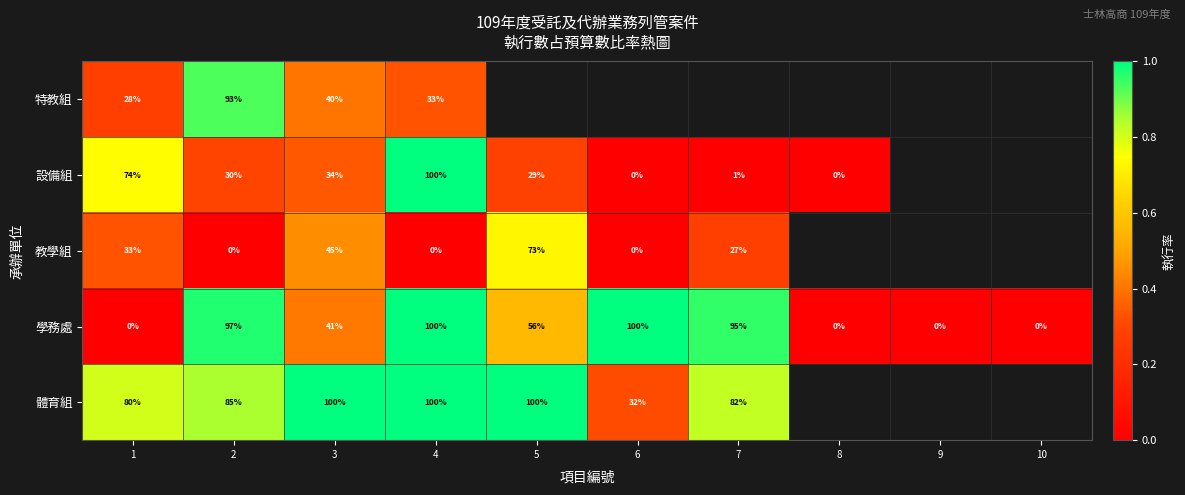

At 2, list the series in order from largest to smallest.

學務處, 特教組, 體育組, 設備組, 教學組